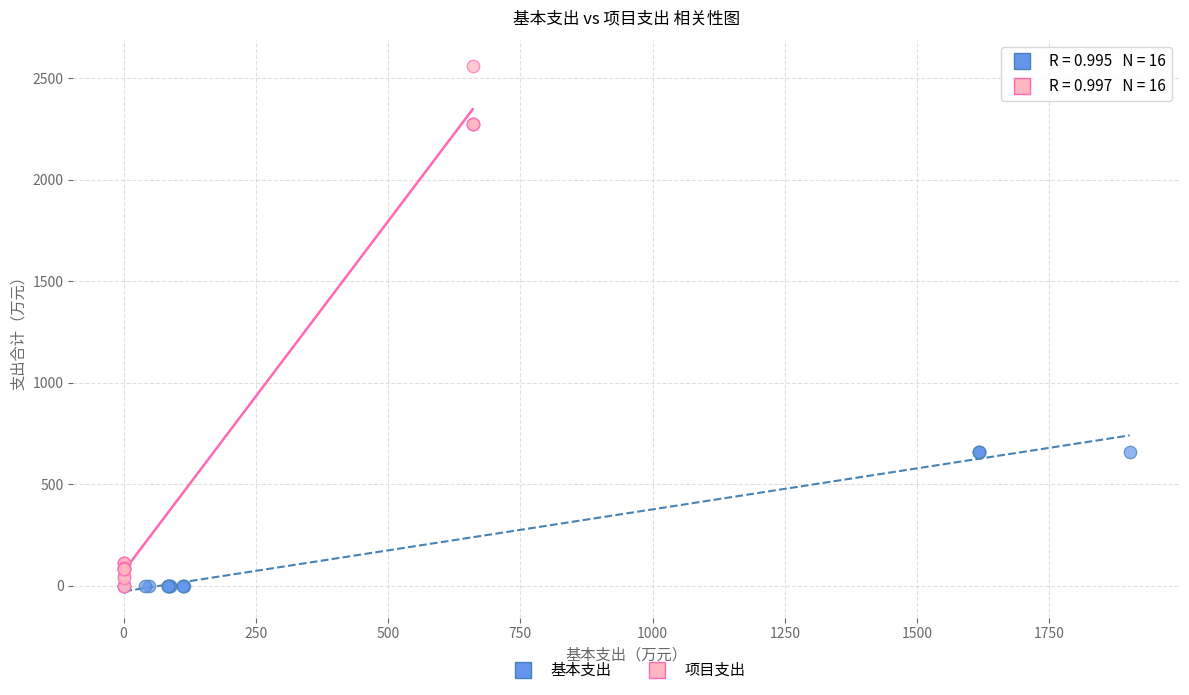

Which series has the widest spread of Y values?

项目支出